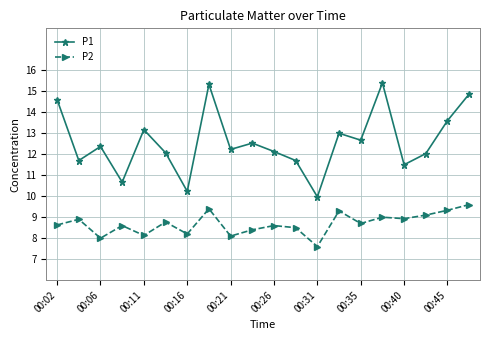

What is the minimum value shown in the chart?

7.6